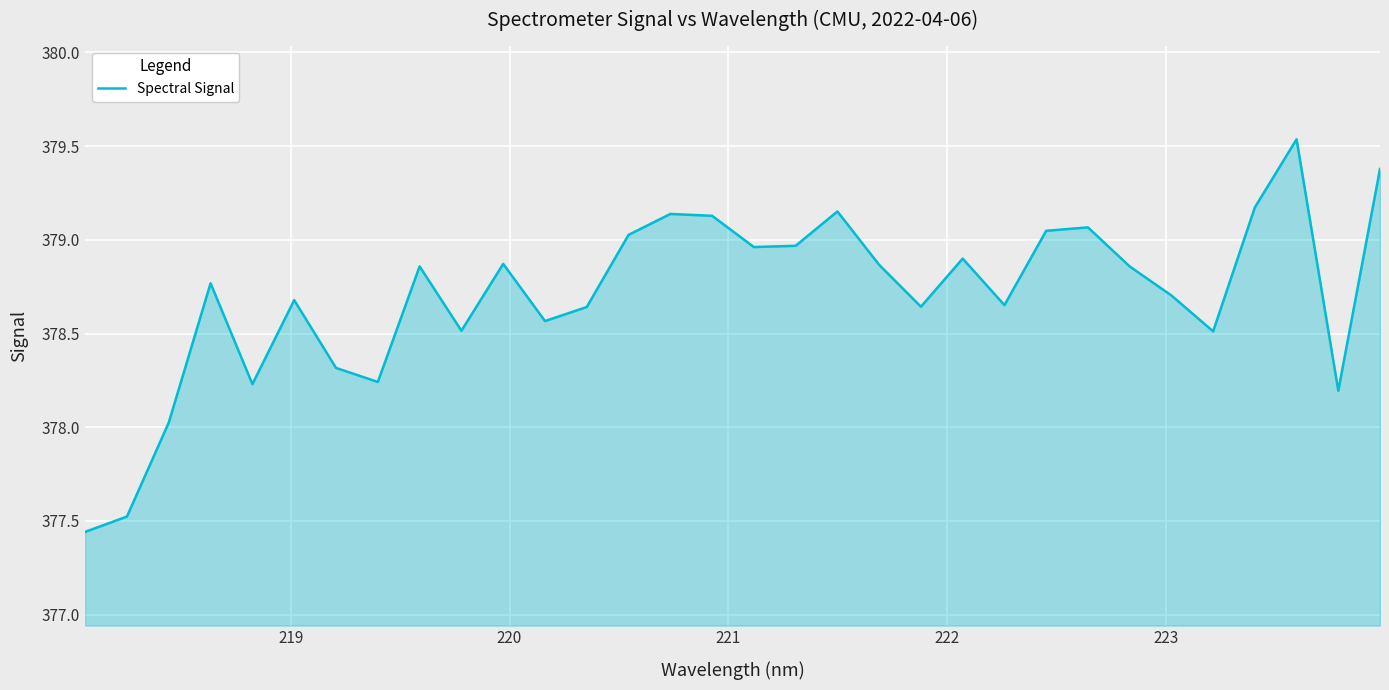

How many lines are shown in the chart?

1